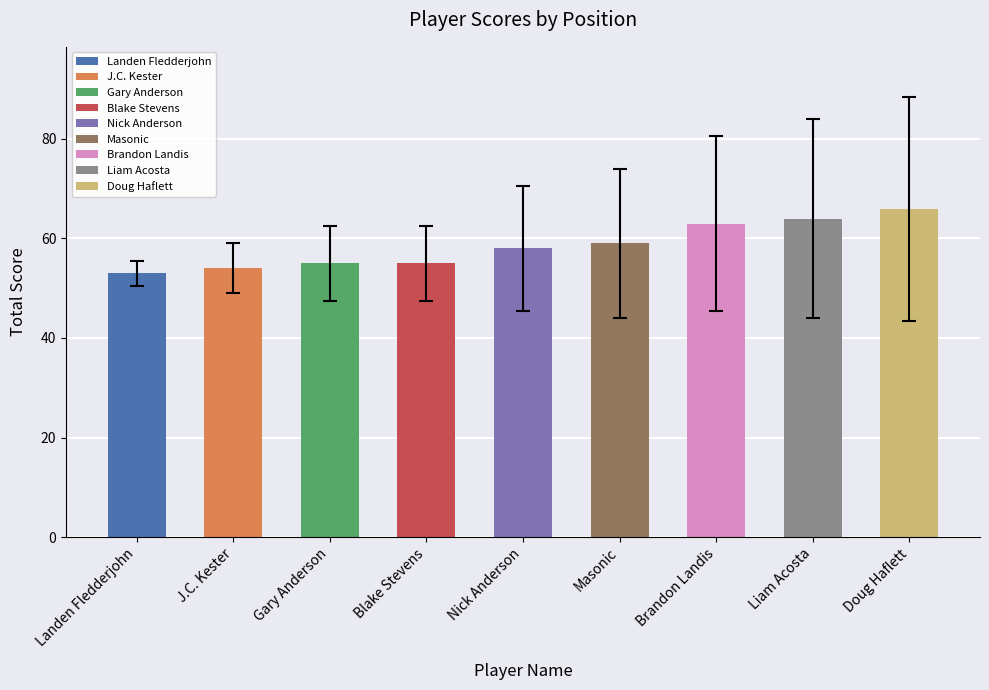

Rank the categories by event_relative_score value from highest to lowest.

Doug Haflett, Liam Acosta, Brandon Landis, Masonic, Nick Anderson, Gary Anderson, Blake Stevens, J.C. Kester, Landen Fledderjohn